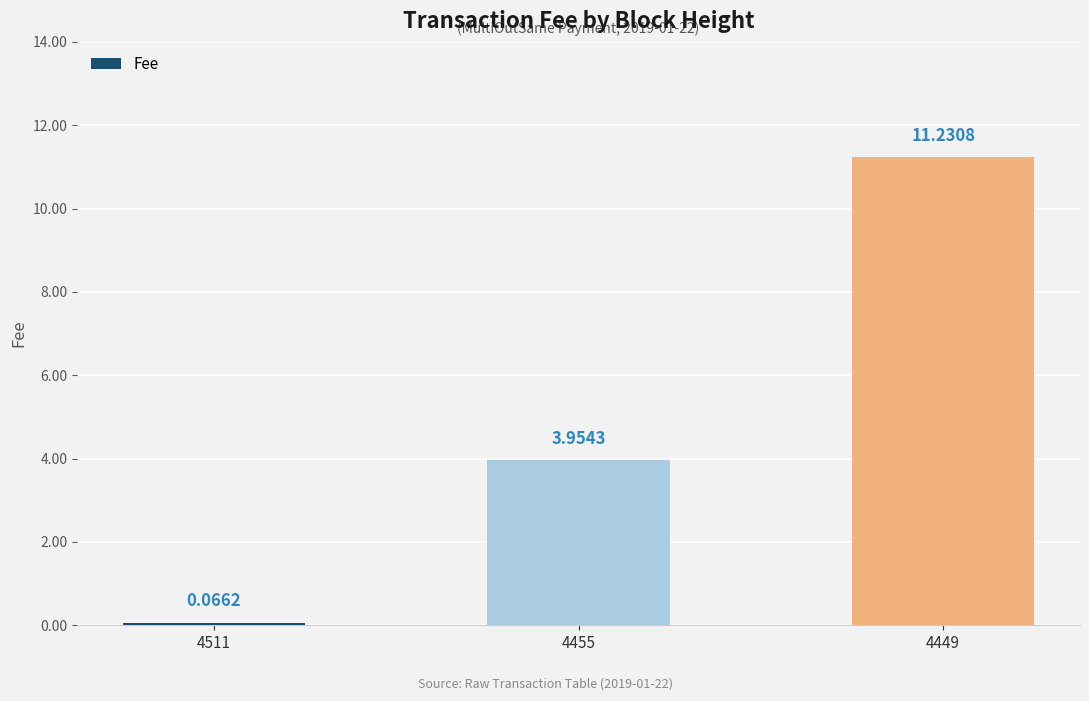

Does the chart contain stacked bars?

No